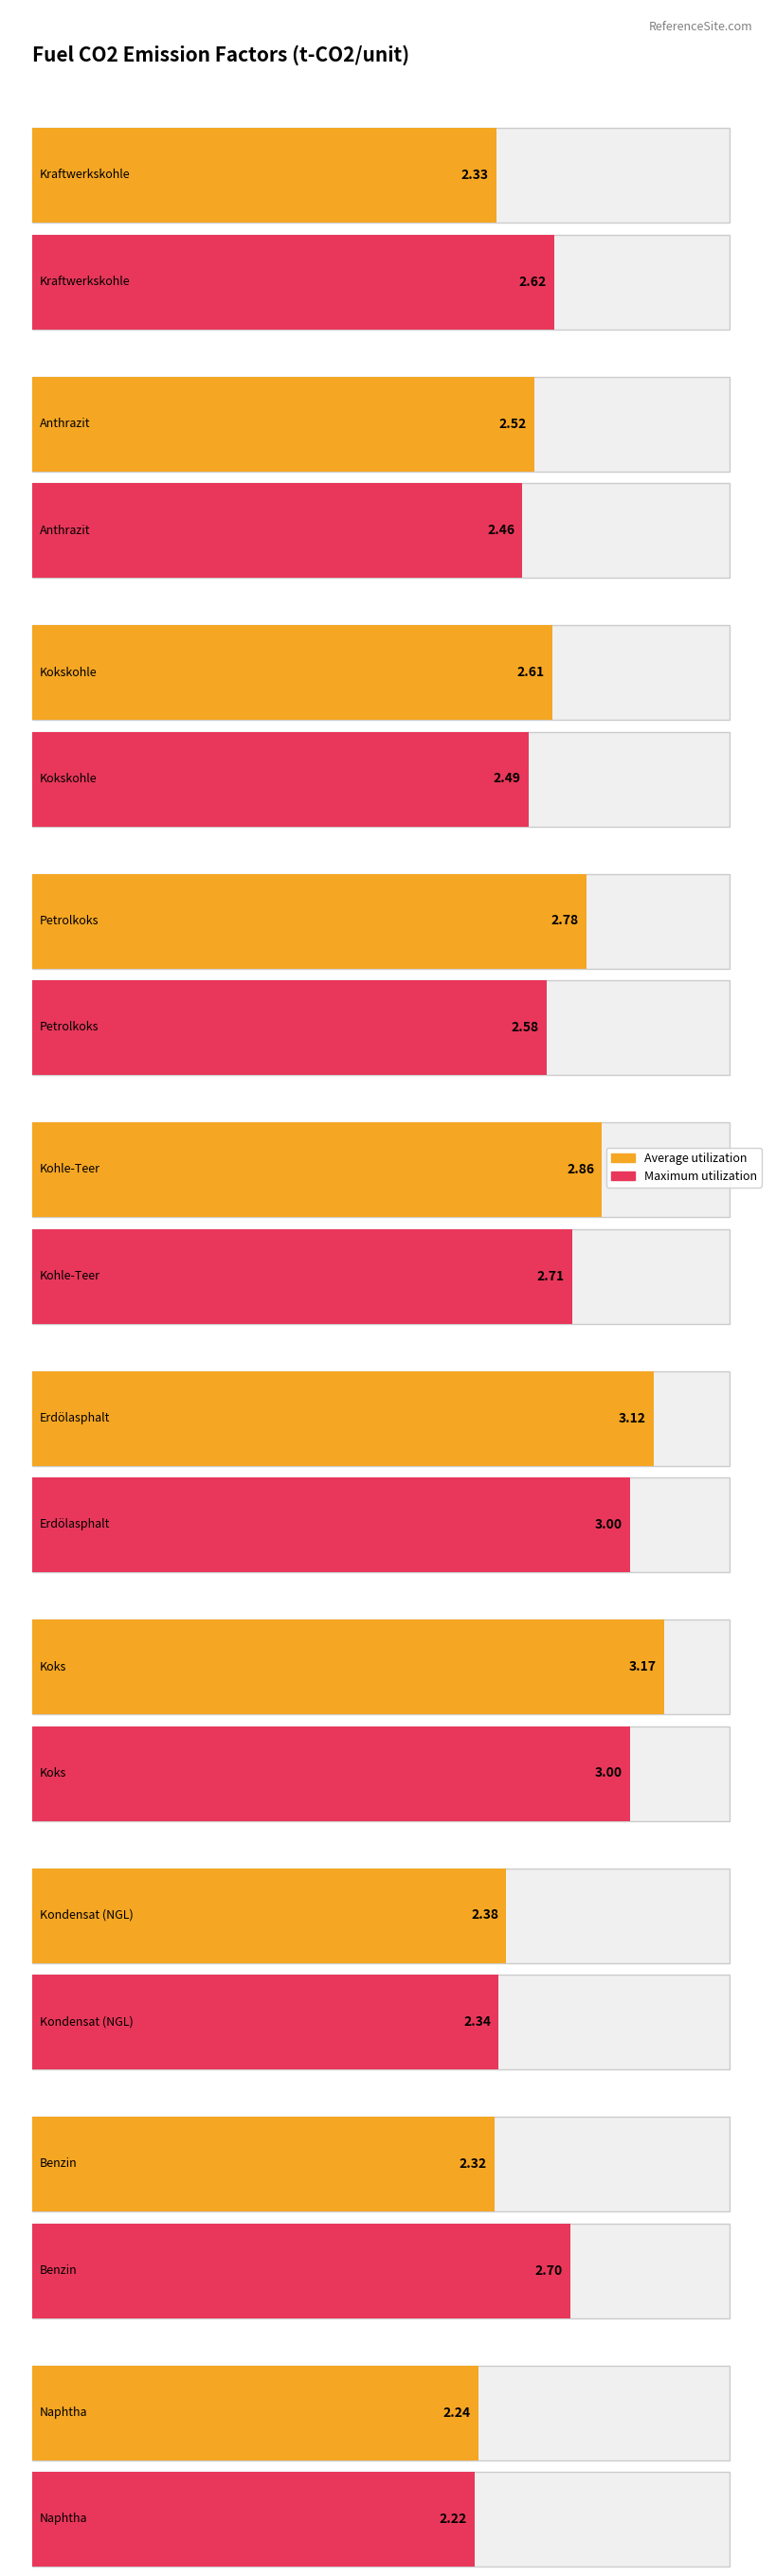

What position from the left is Koks?

7